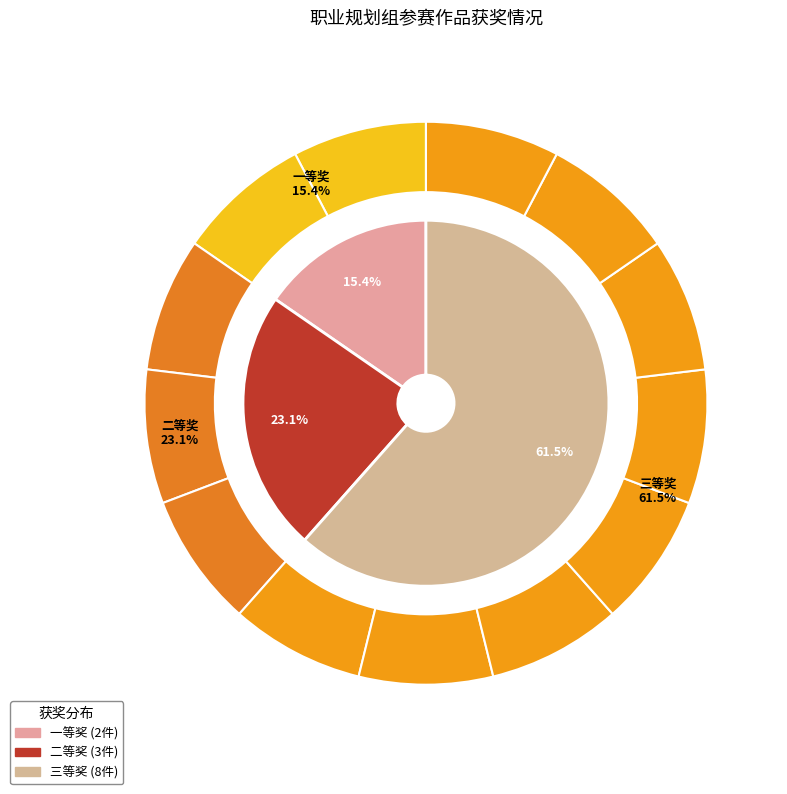

Which category has the biggest portion of the pie?

三等奖